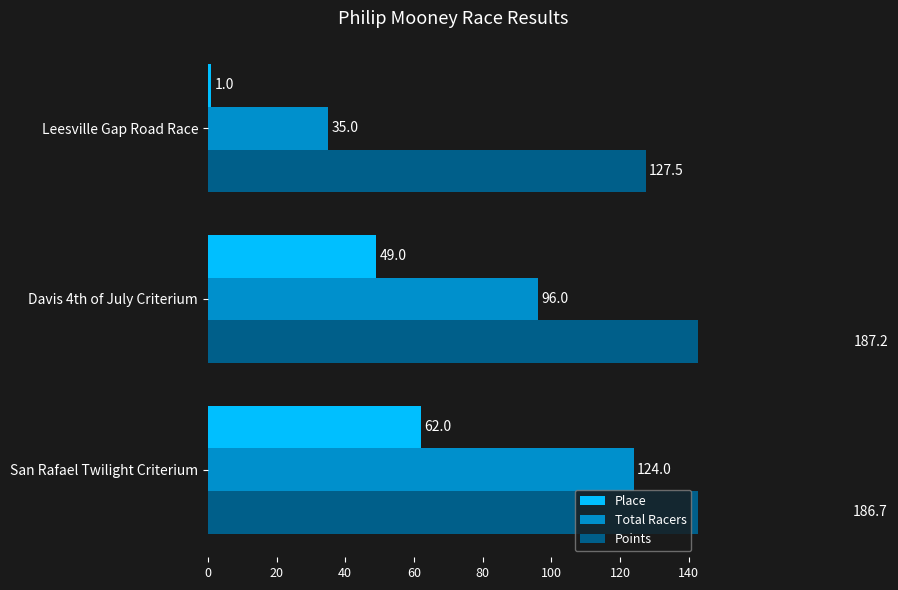

Is it true that Place equals 83.2 at San Rafael Twilight Criterium?

False